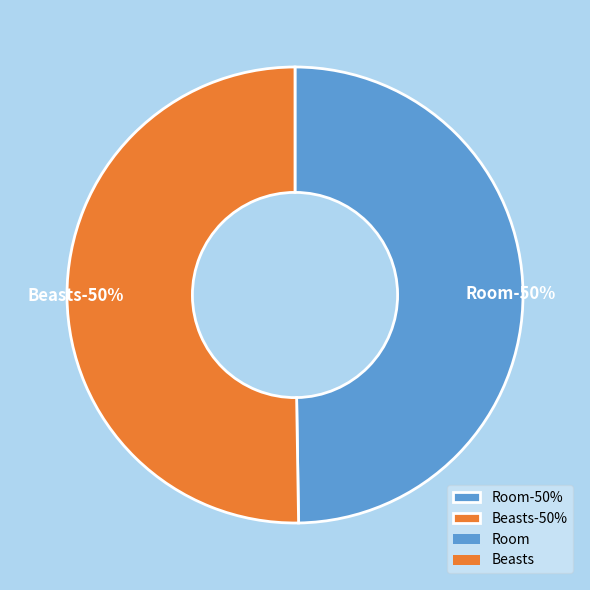

Between Room and Beasts, which is larger?

Beasts